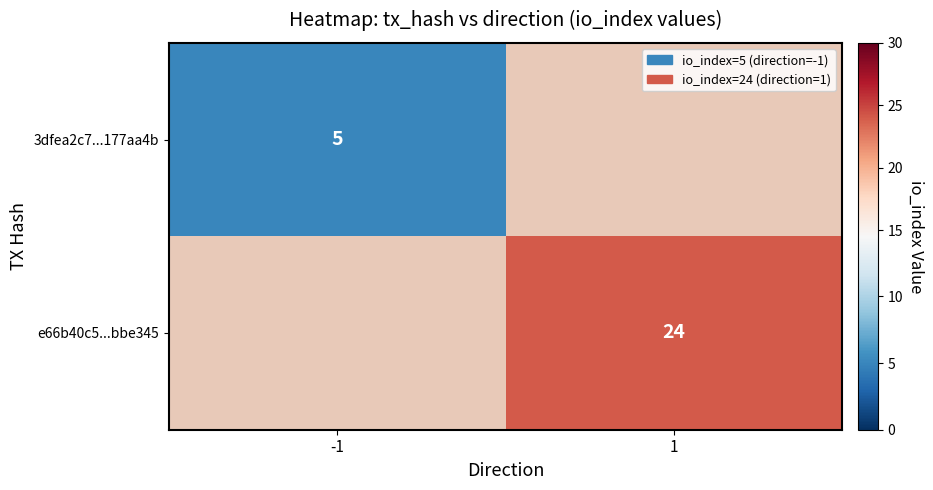

True or false: 3dfea2c7...177aa4b has a value of 5 at -1.

True